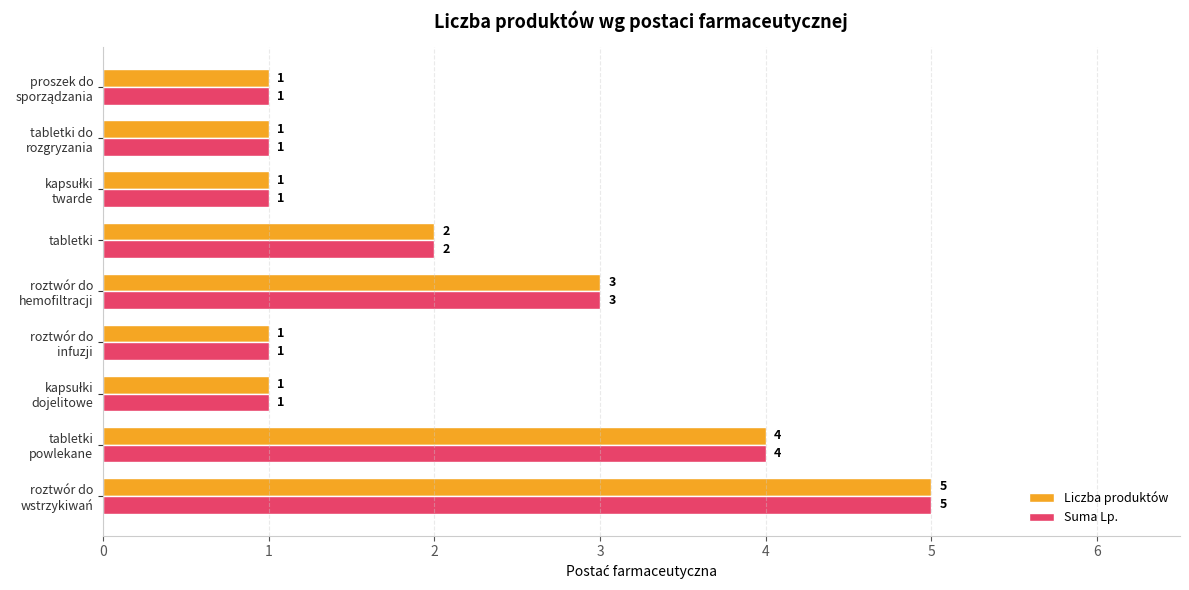

At which label is Liczba produktów closest to 3?

roztwór do
hemofiltracji